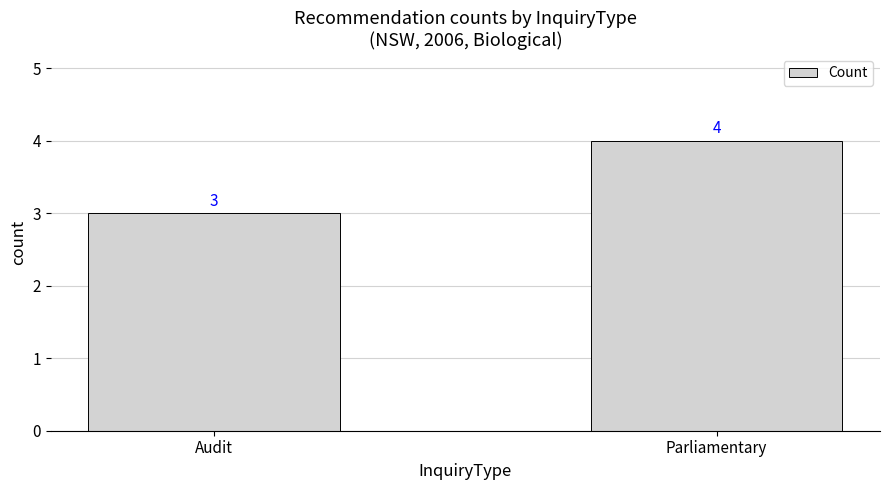

What position from the left is Audit?

1